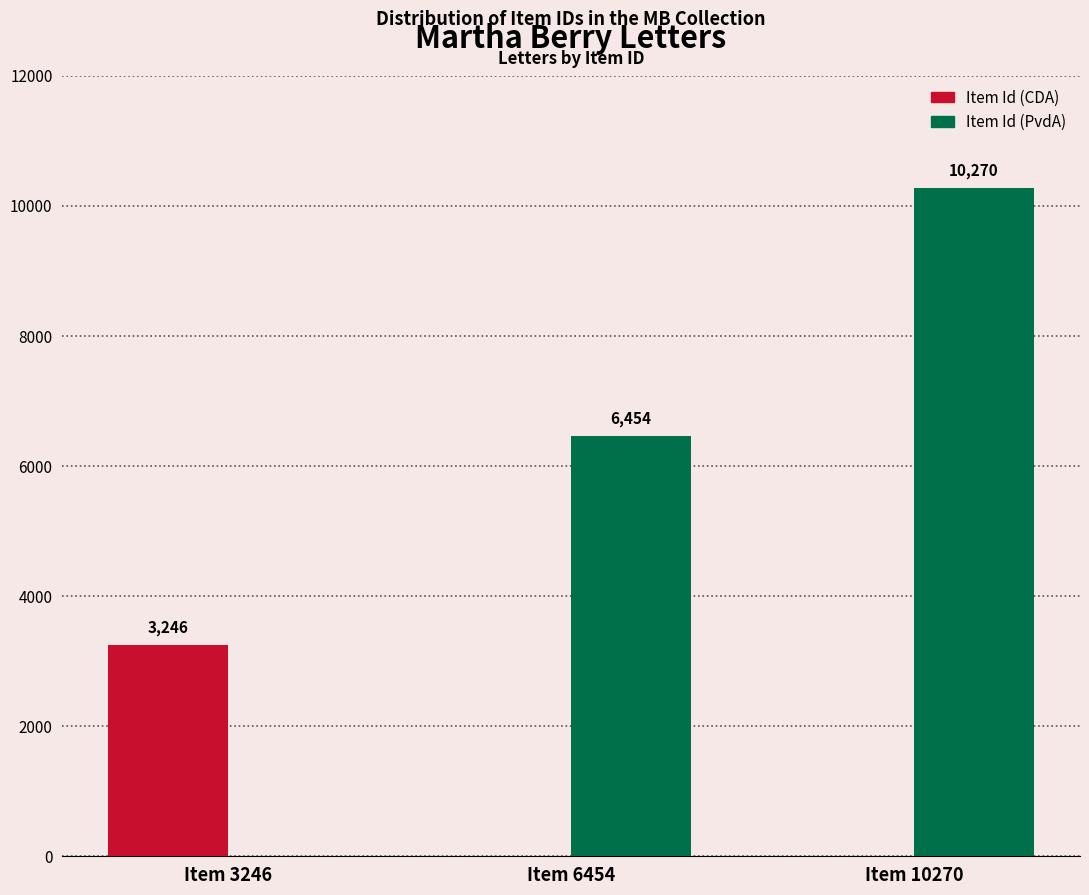

At which category is the sum across all series the highest?

Item 10270